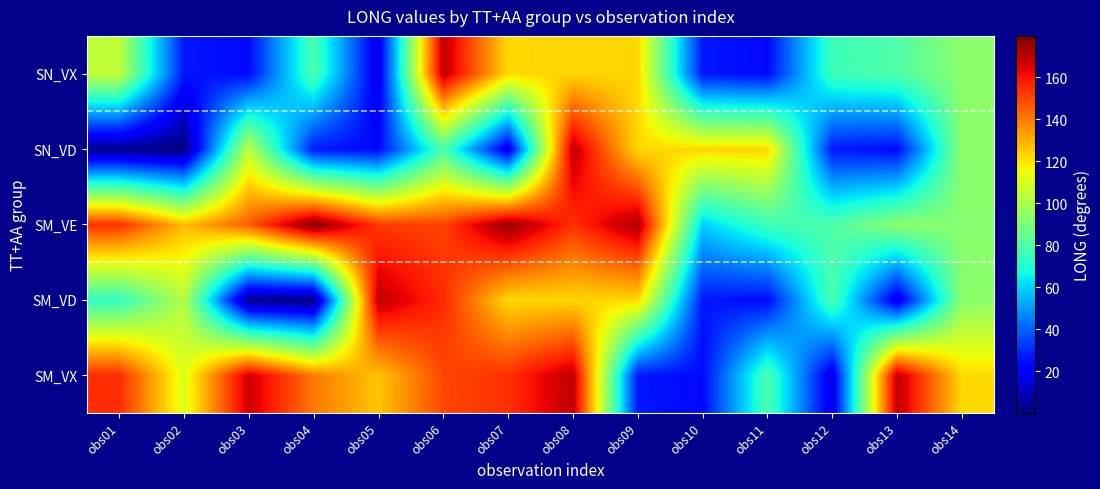

What is the smallest value displayed?

0.2